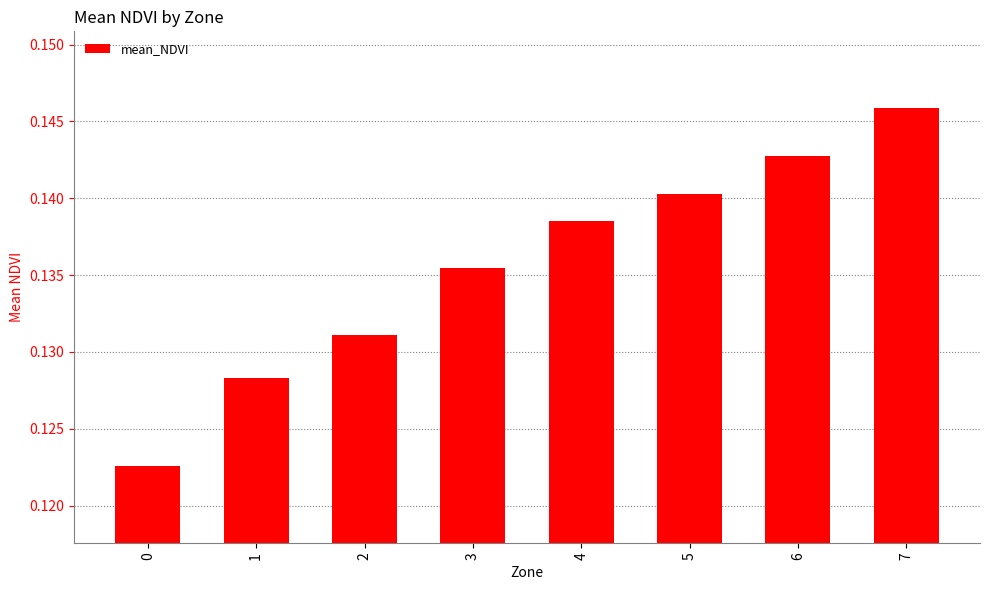

What is the sum of the values at 4 and 0?

0.3